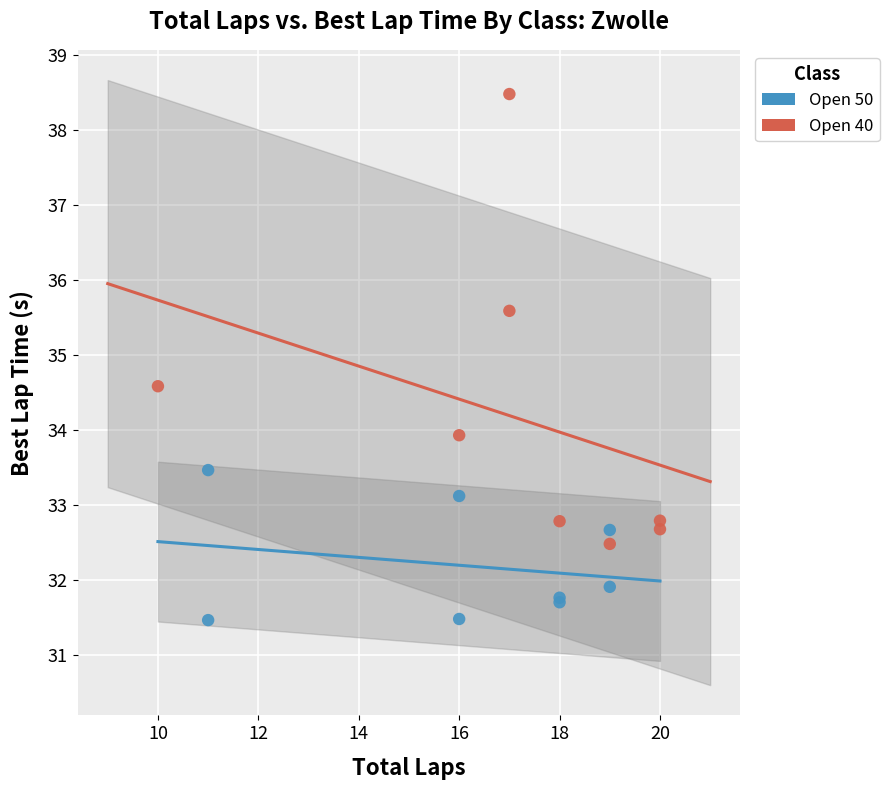

Which series reaches the minimum Y coordinate?

Open 50